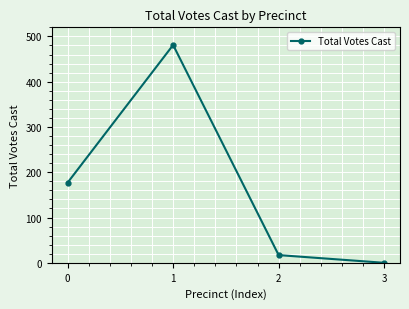

The chart shows a value of 177 at 0. True or false?

True